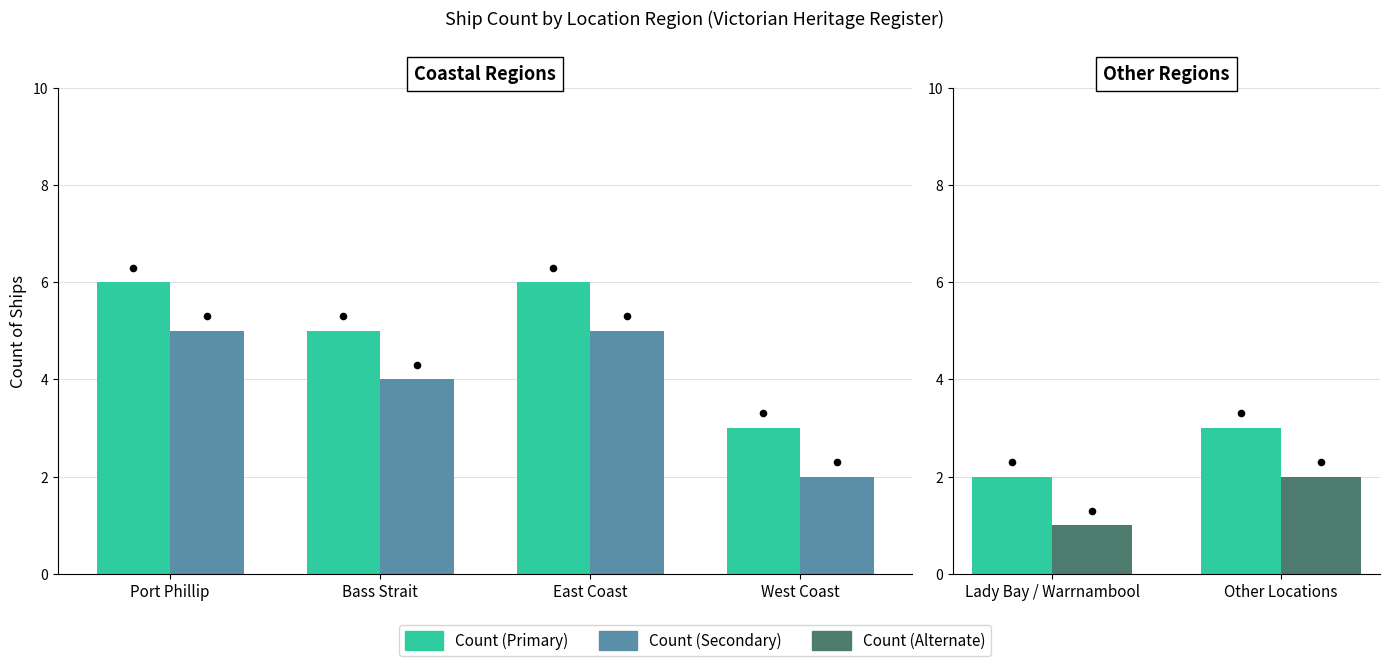

Between Port Phillip and Bass Strait, which is larger?

Port Phillip